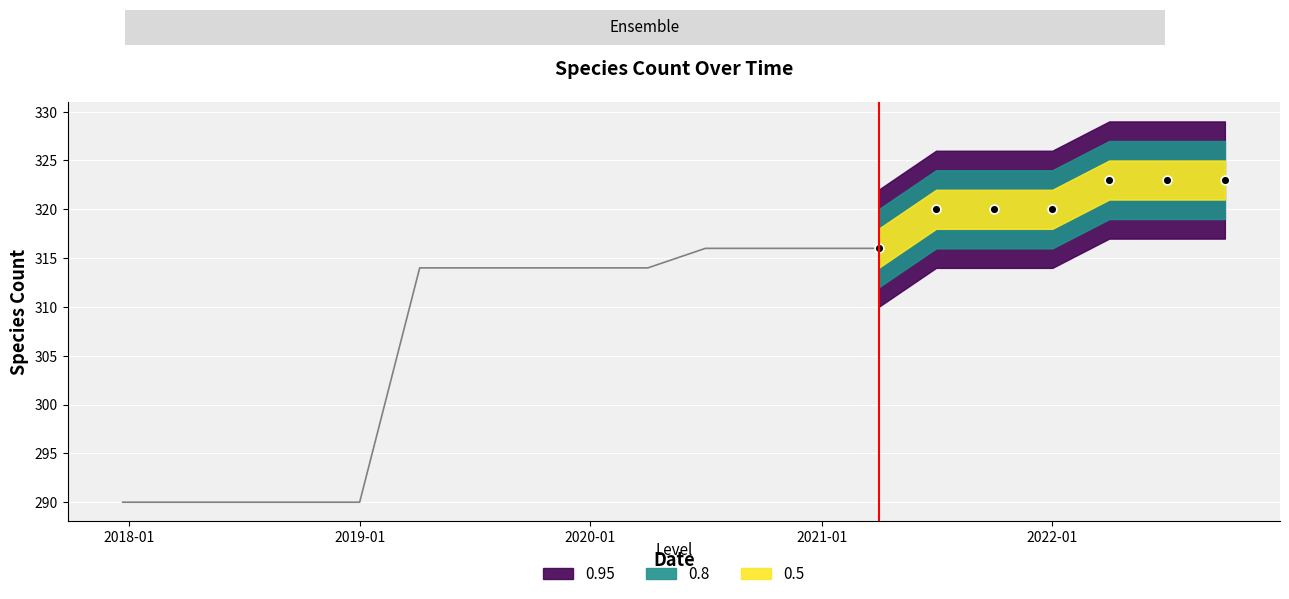

At how many categories does at least one series exceed 90?

20